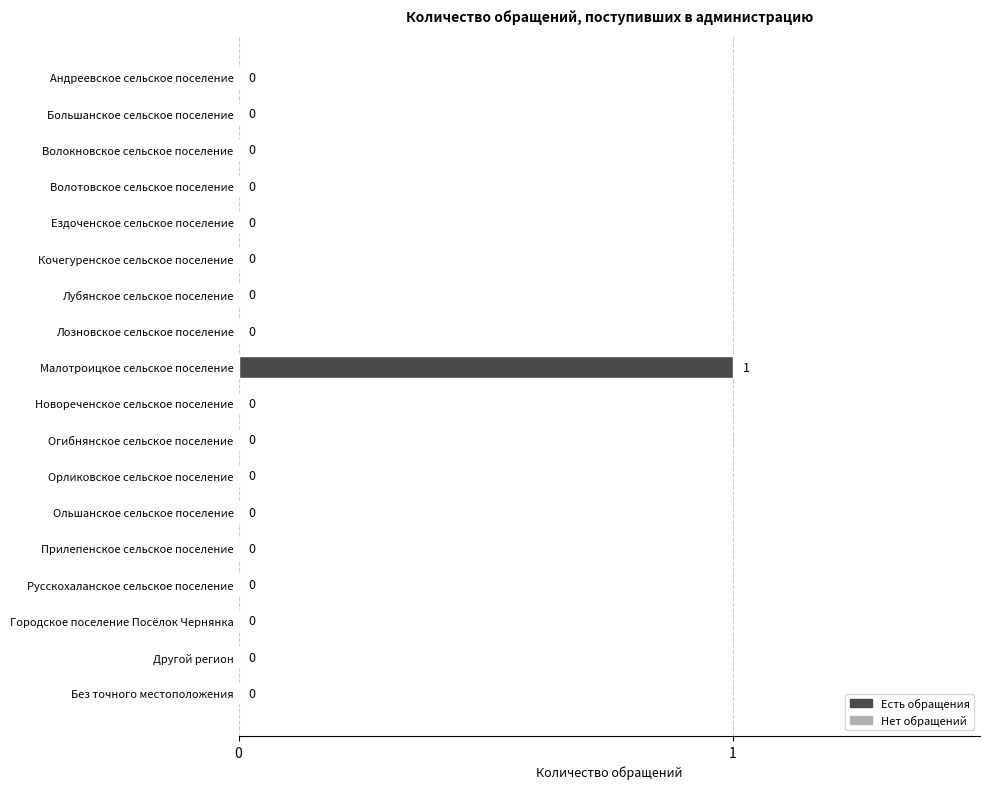

Reading bottom to top, extract all data points from this chart.

Без точного местоположения=0	Другой регион=0	Городское поселение Посёлок Чернянка=0	Русскохаланское сельское поселение=0	Прилепенское сельское поселение=0	Ольшанское сельское поселение=0	Орликовское сельское поселение=0	Огибнянское сельское поселение=0	Новореченское сельское поселение=0	Малотроицкое сельское поселение=1	Лозновское сельское поселение=0	Лубянское сельское поселение=0	Кочегуренское сельское поселение=0	Ездоченское сельское поселение=0	Волотовское сельское поселение=0	Волокновское сельское поселение=0	Большанское сельское поселение=0	Андреевское сельское поселение=0